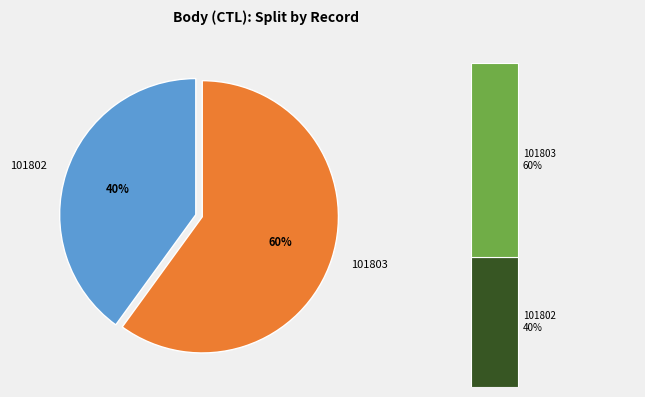

The 101802 slice represents 40% of the pie. True or false?

True